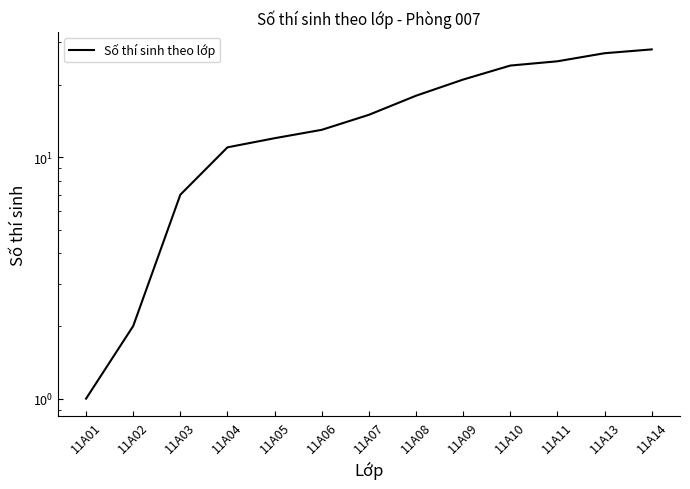

List the labels in order of value, largest first.

11A14, 11A13, 11A11, 11A10, 11A09, 11A08, 11A07, 11A06, 11A05, 11A04, 11A03, 11A02, 11A01